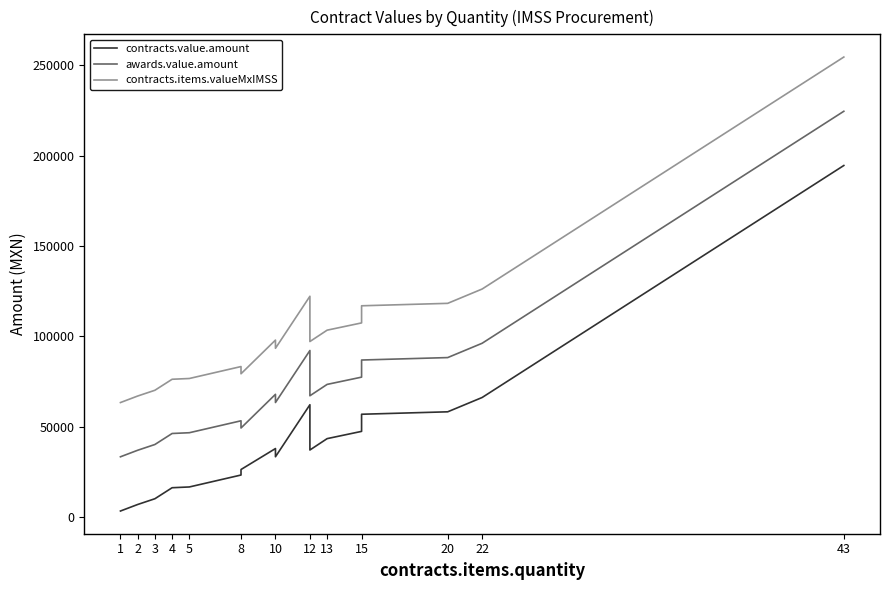

How many series are shown in this chart?

3